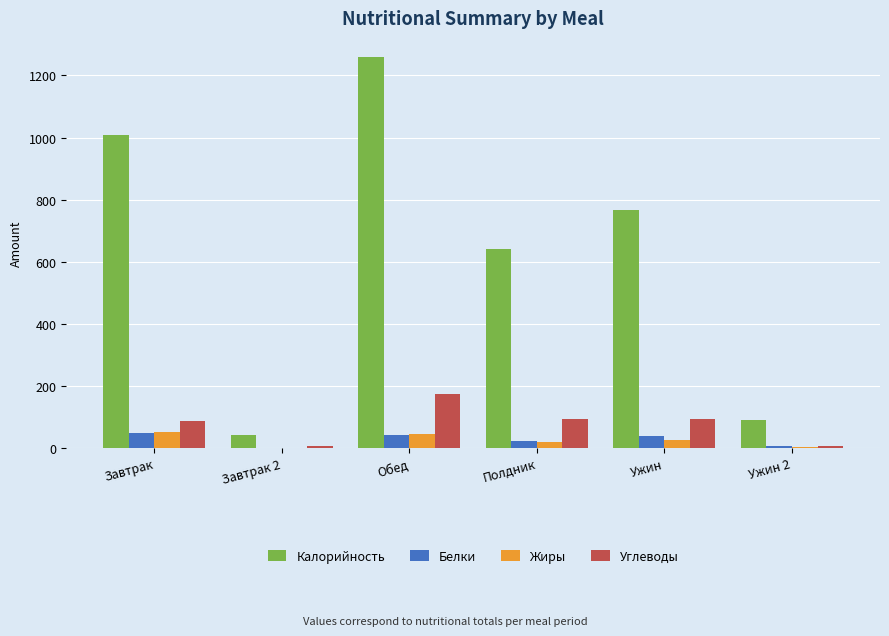

What is the maximum value for Калорийность?

1258.0